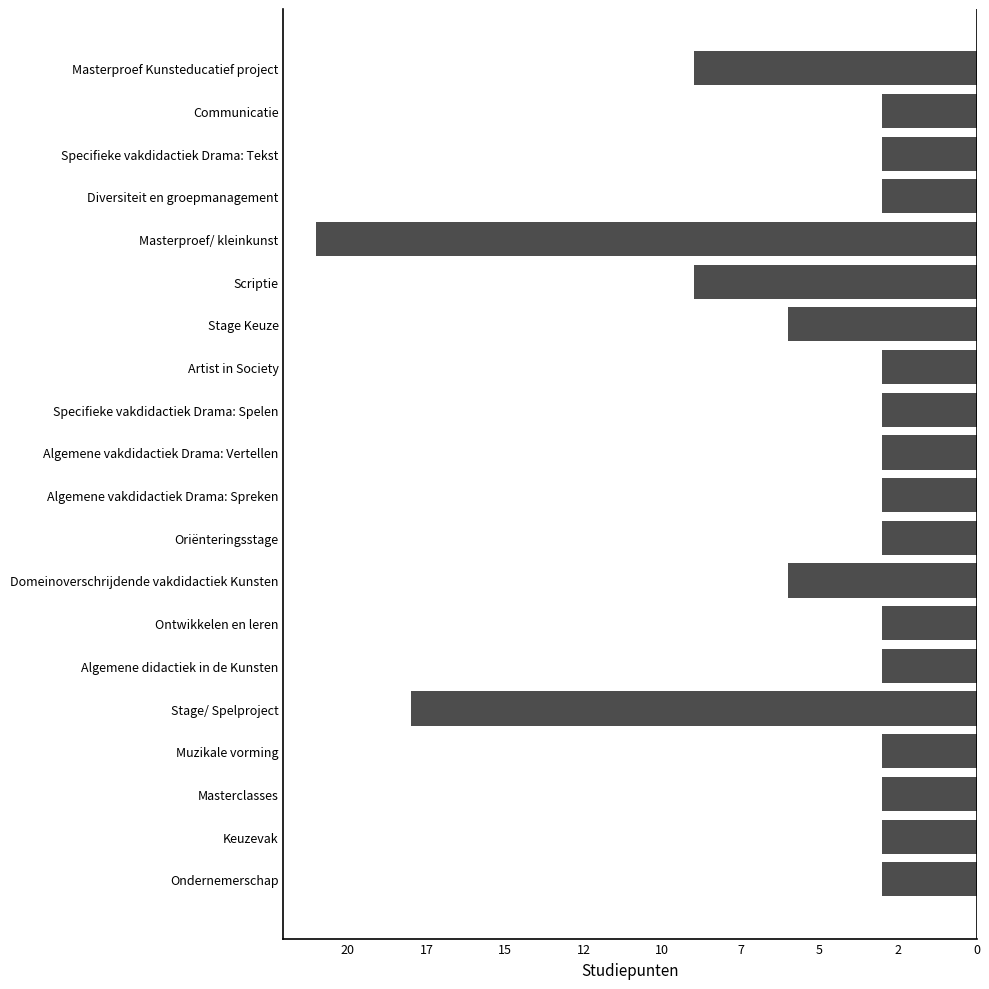

Does the chart contain any negative values?

Yes